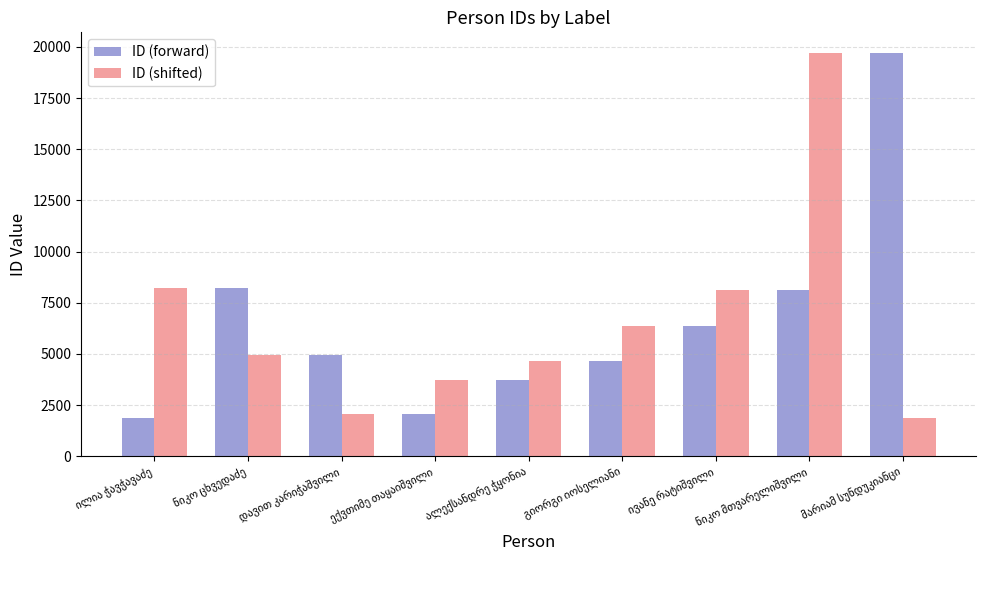

How many values in the ID (shifted) series are below 4942?

4